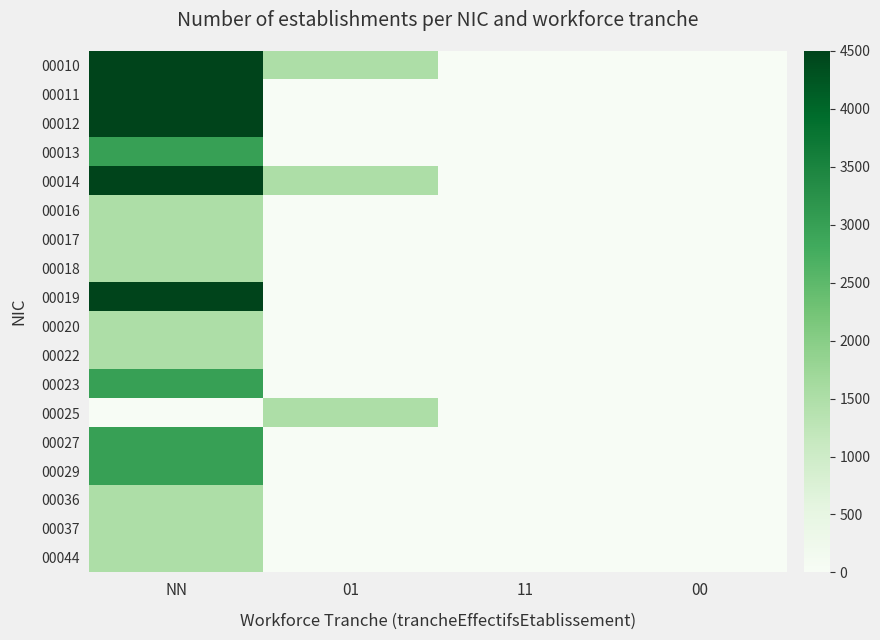

What is the spread (max minus min) of values at 01?

1500